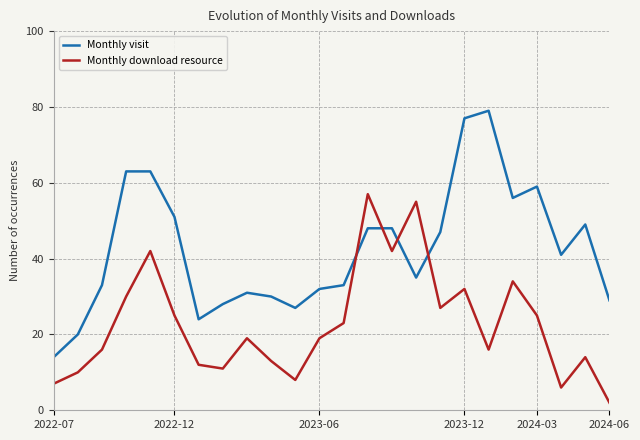

What is the greatest value displayed?

79